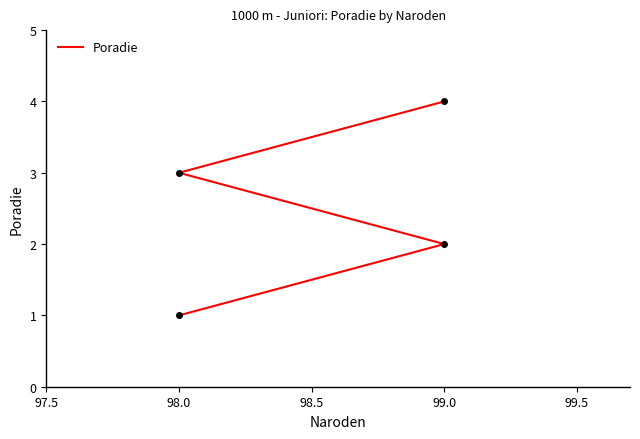

What position from the right is 98.0?

2